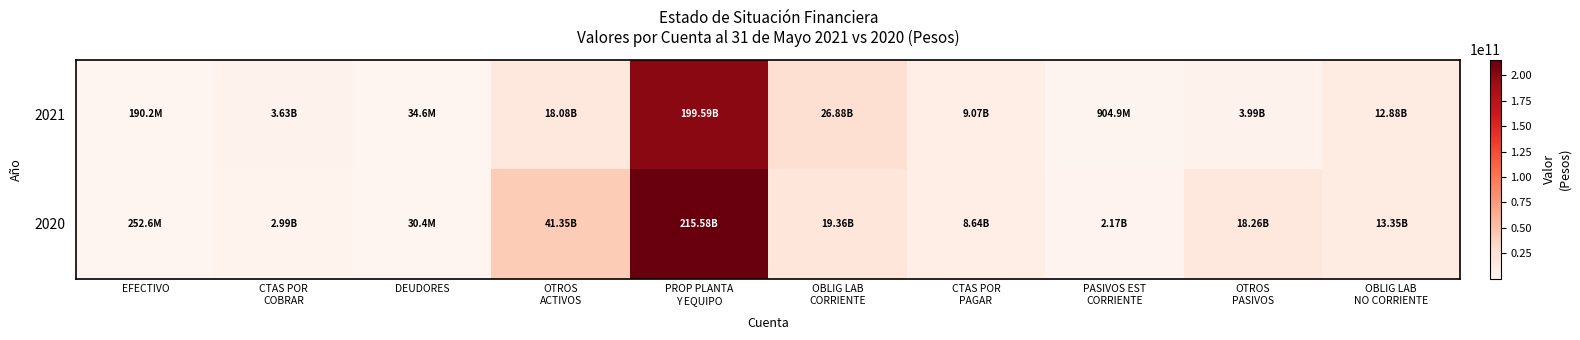

Which series has the widest spread of values?

2020